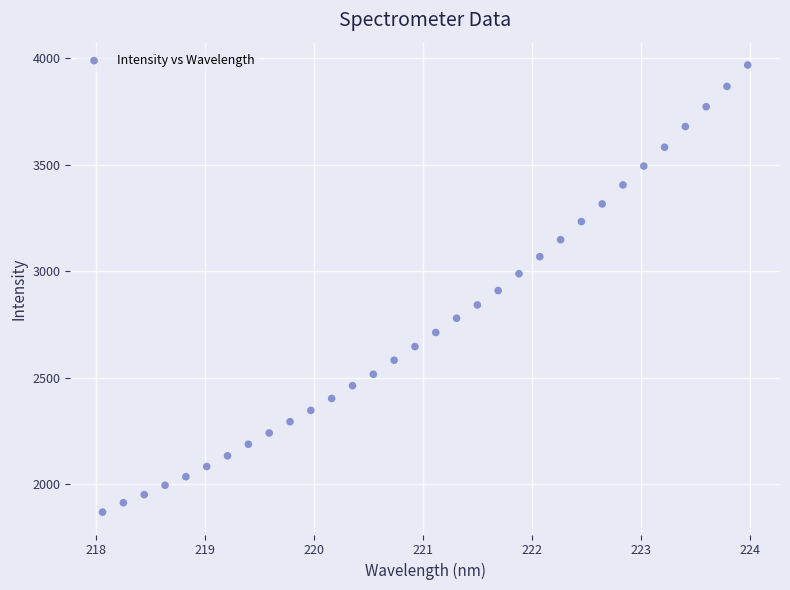

What is the range of Y values (max minus min)?

2097.4